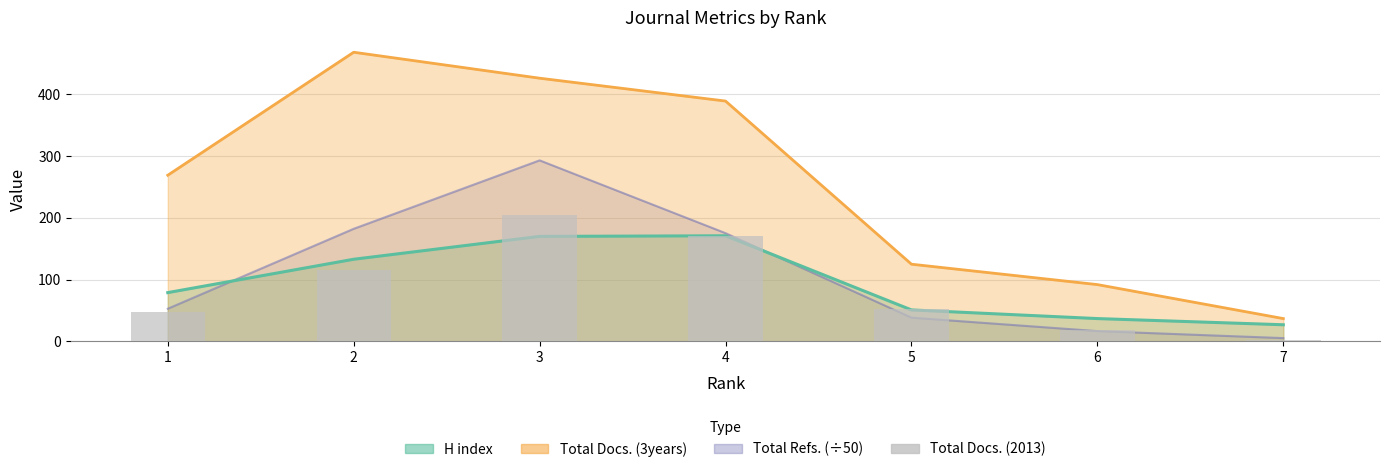

How many bars are there in total?

7